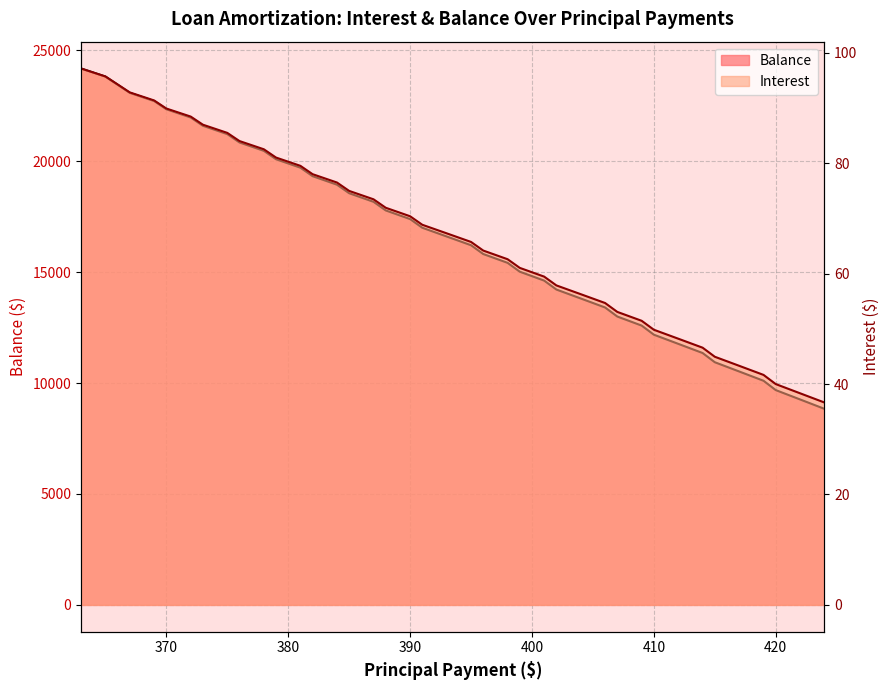

What are all the series names shown in the legend?

Interest, Balance